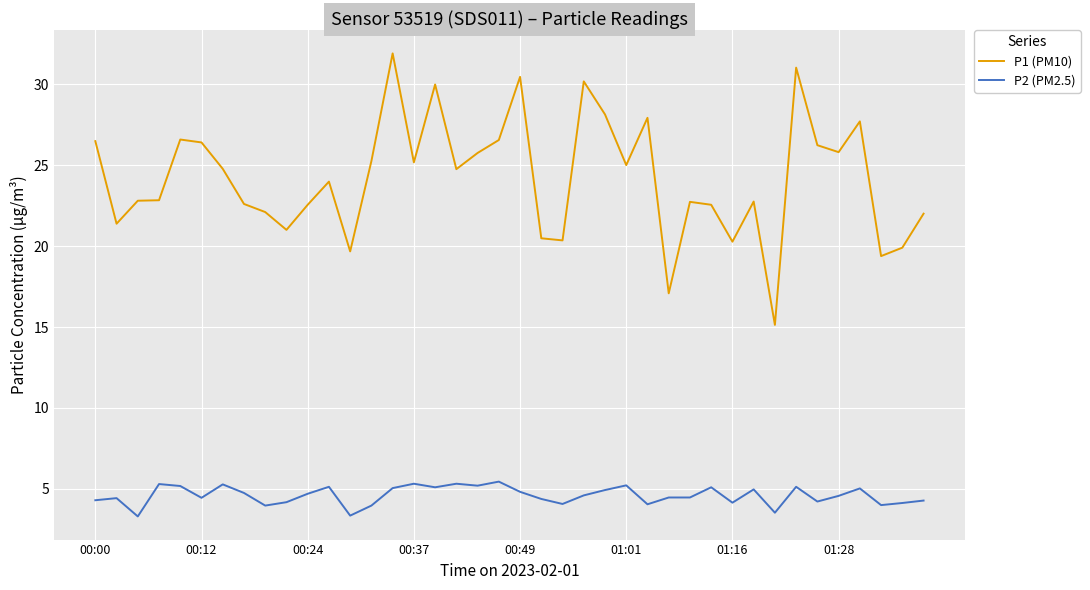

List the series in order of their peak value, lowest first.

P2 (PM2.5), P1 (PM10)